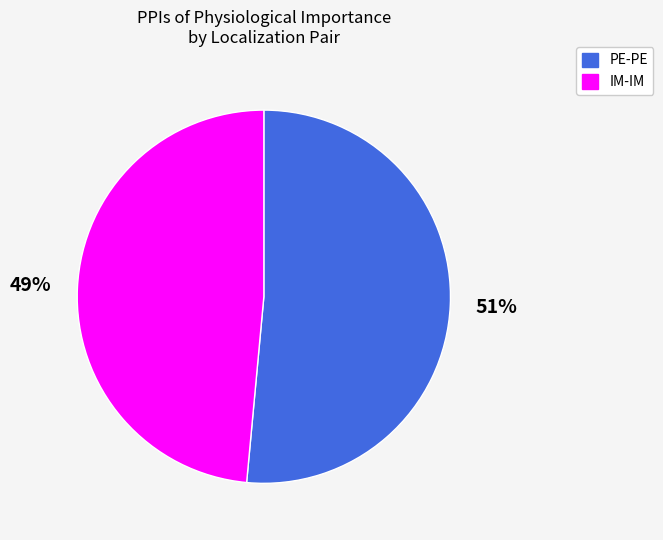

Is there any slice that represents more than half of the pie?

Yes